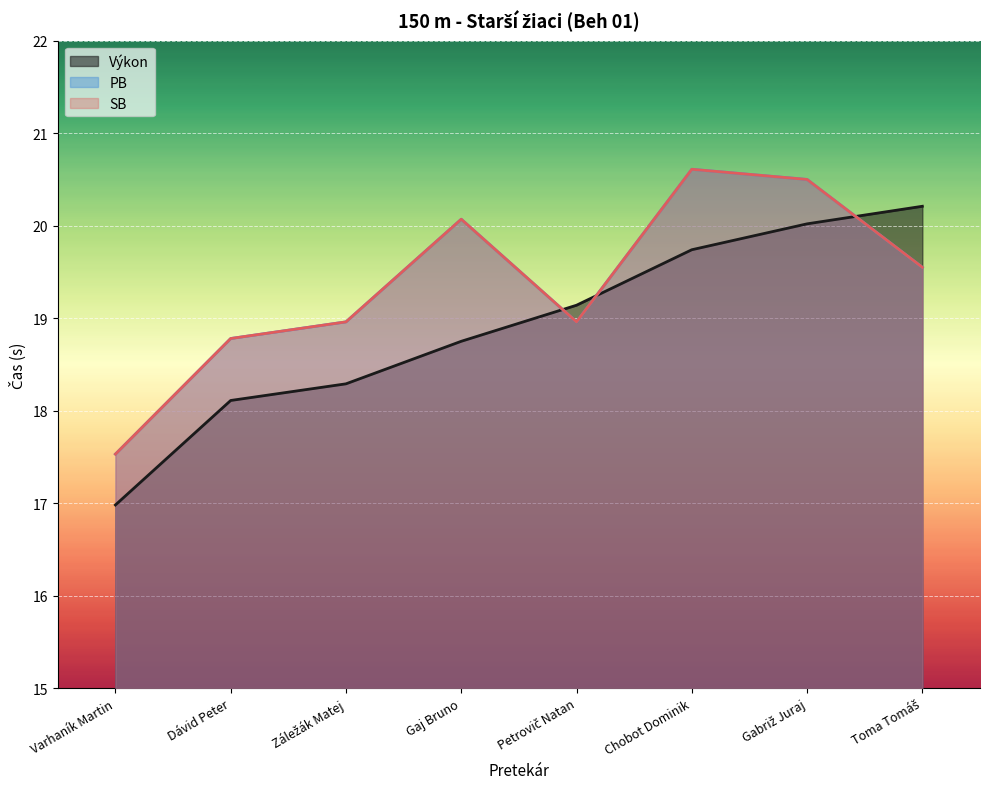

What is the highest value of the Výkon series?

20.2